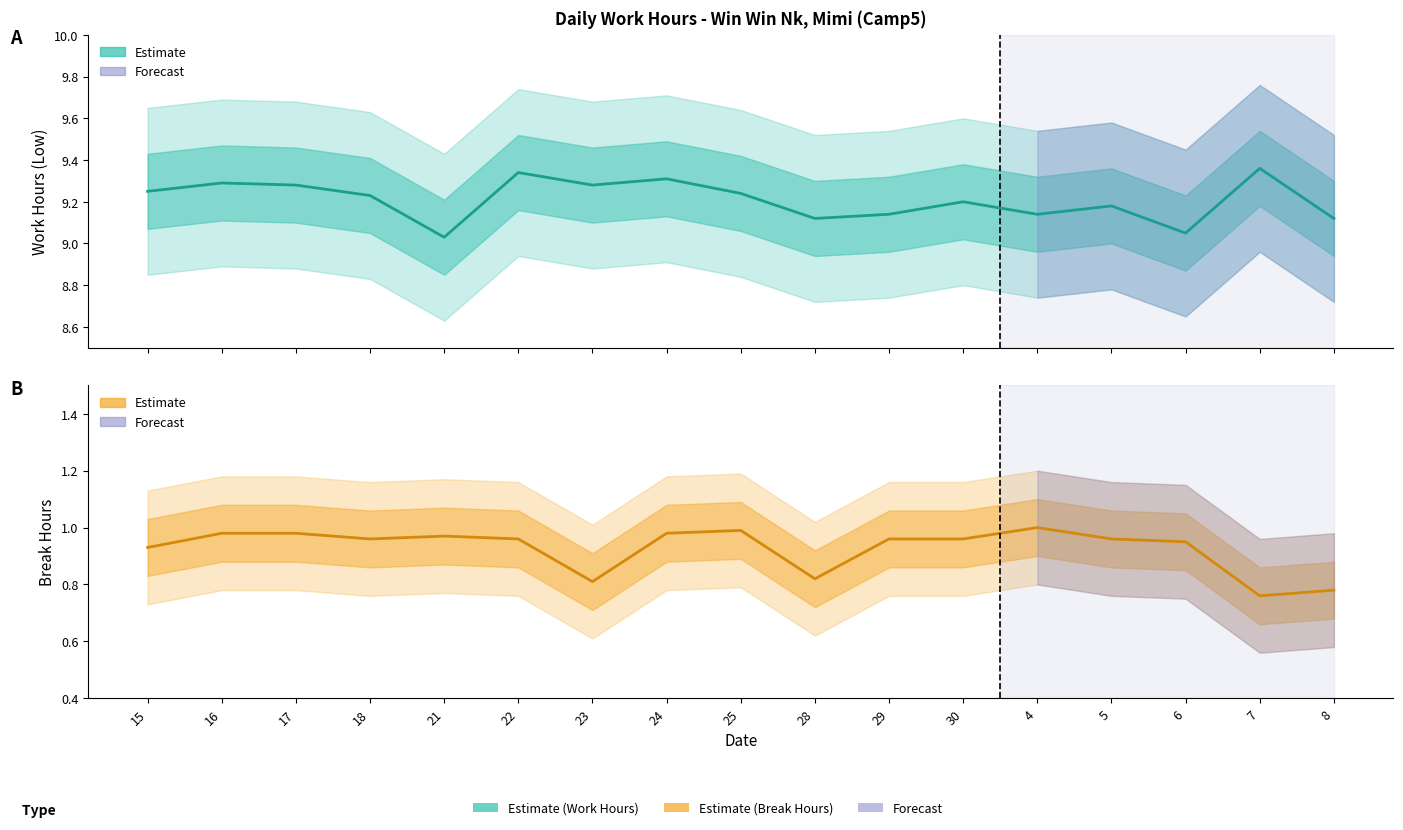

True or false: Low (Work Hours) has a value of 14.7 at 6.

False